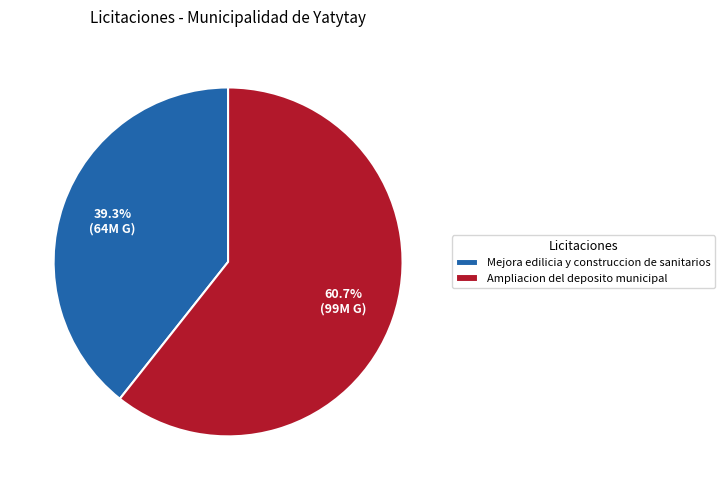

To the nearest percent, what portion does Ampliacion del deposito municipal represent?

61%